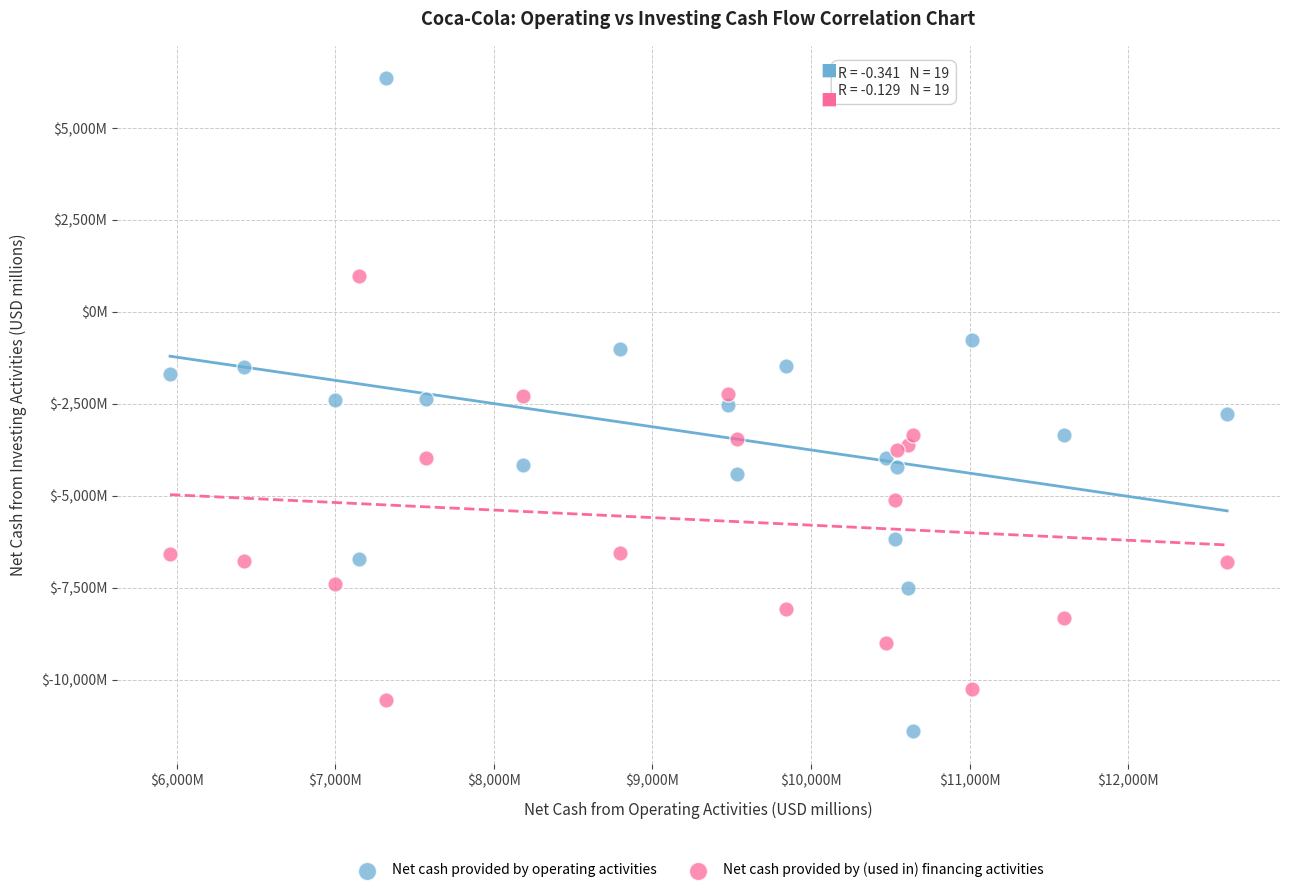

Which series reaches the minimum Y coordinate?

Net cash provided by operating activities